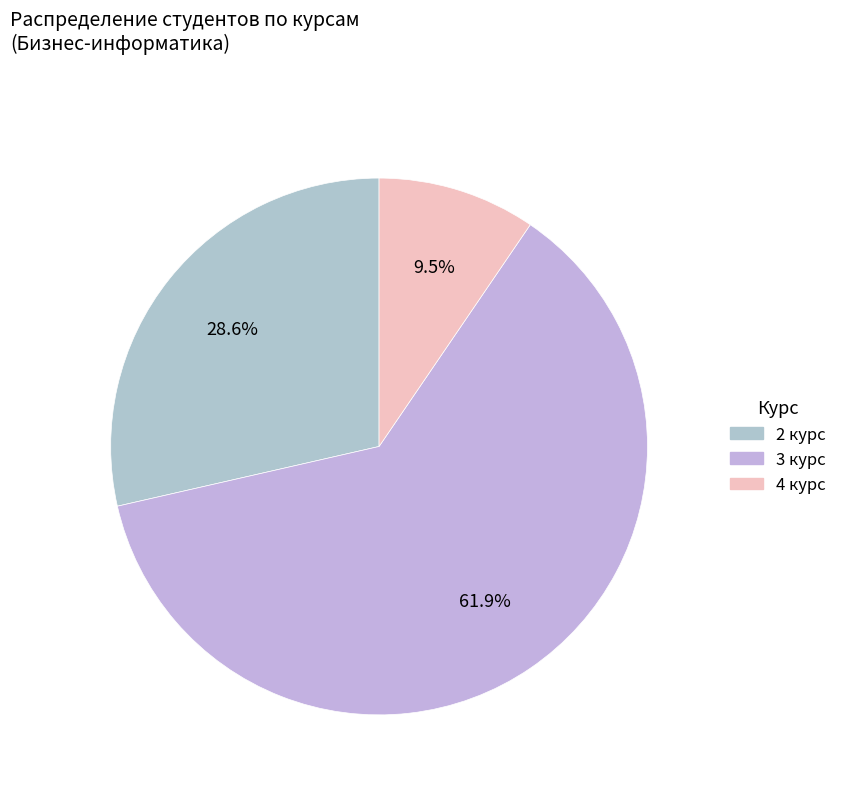

Which slice is the smallest?

4 курс